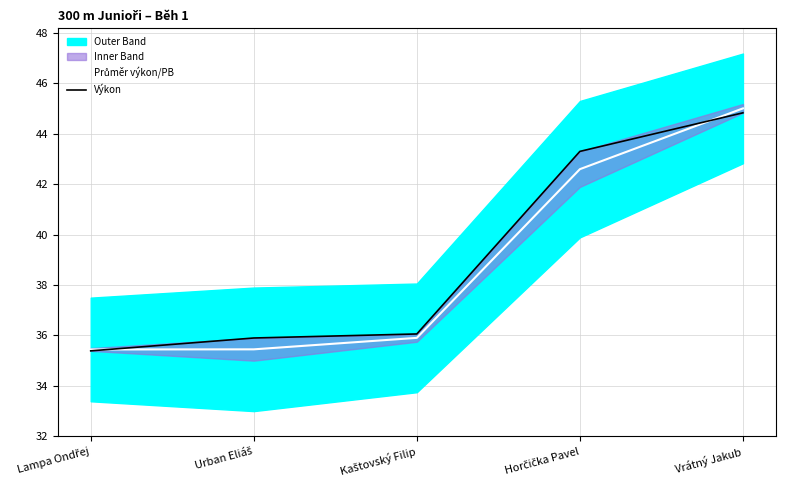

At which label is Výkon closest to 40?

Horčička Pavel